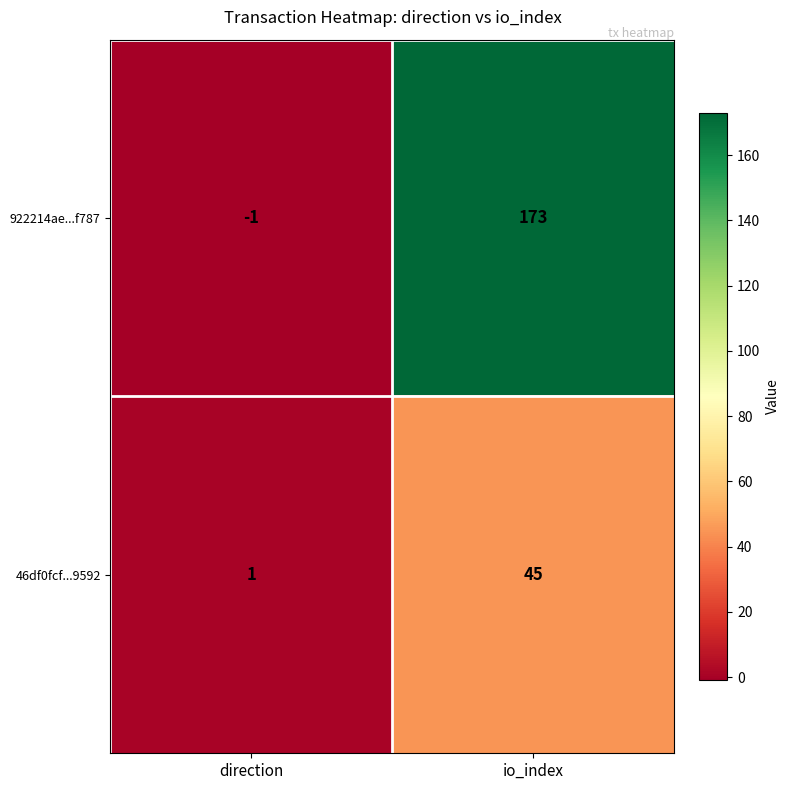

The value of 46df0fcf...9592 at direction is 2. True or false?

False